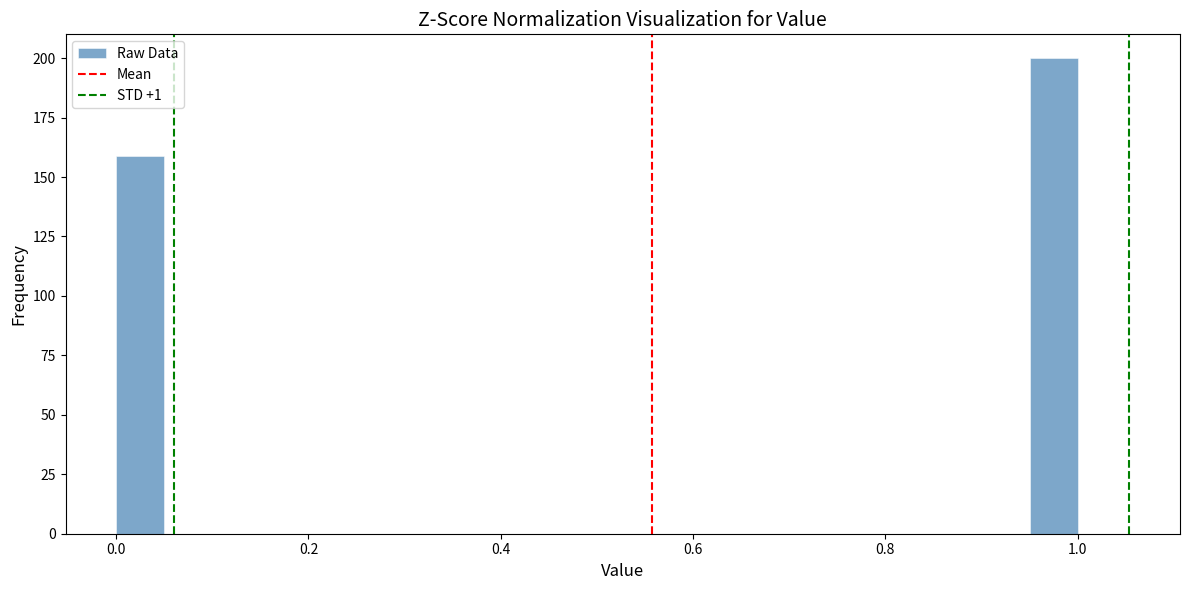

Read against the x-axis, roughly where is the centre of the tallest bar?

0.98